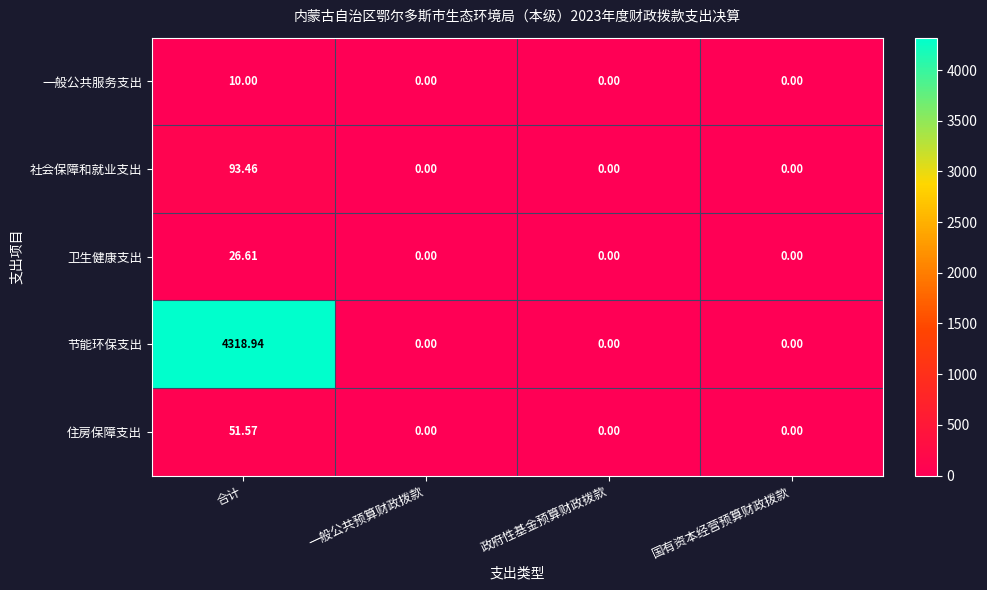

List the series in order of their peak value, lowest first.

一般公共服务支出, 卫生健康支出, 住房保障支出, 社会保障和就业支出, 节能环保支出